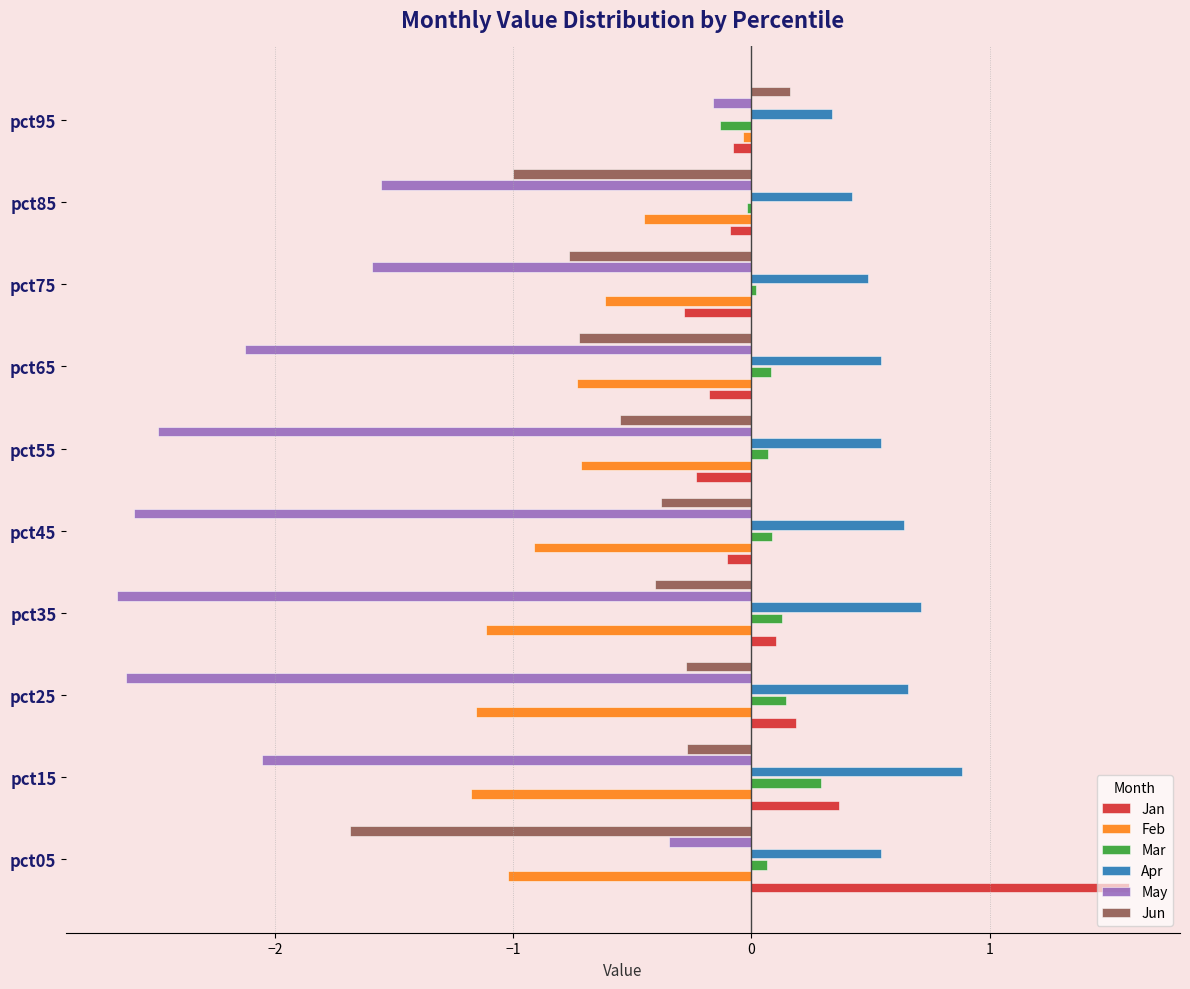

What is the difference between the maximum and second lowest values in the Apr series?

0.5